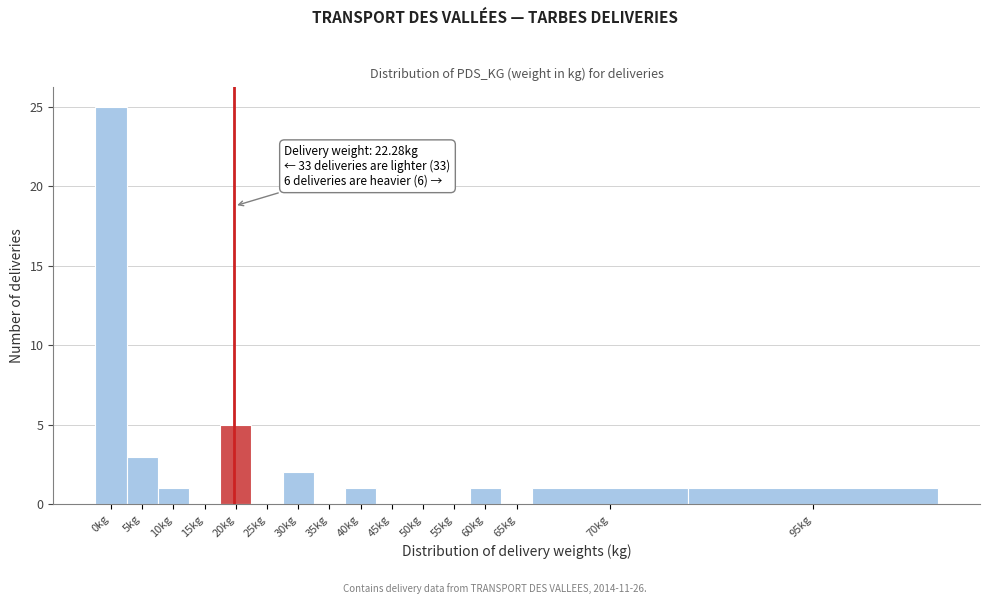

Reading left to right, what are all the values shown in this chart?

0kg=25	5kg=3	10kg=1	15kg=0	20kg=5	25kg=0	30kg=2	35kg=0	40kg=1	45kg=0	50kg=0	55kg=0	60kg=1	65kg=0	70kg=1	95kg=1